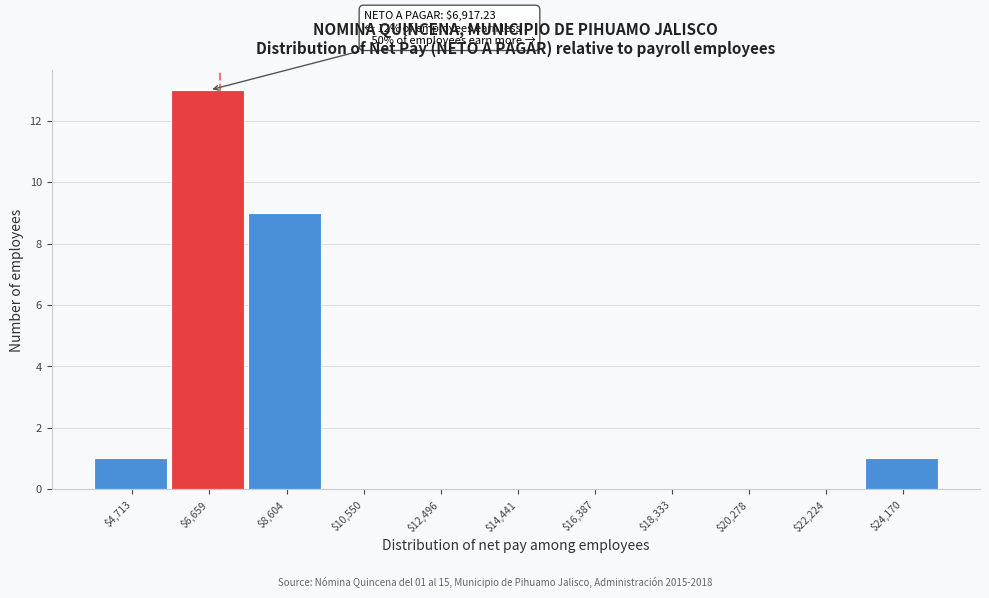

Which range on the x-axis has the tallest bar?

5600 to 7600